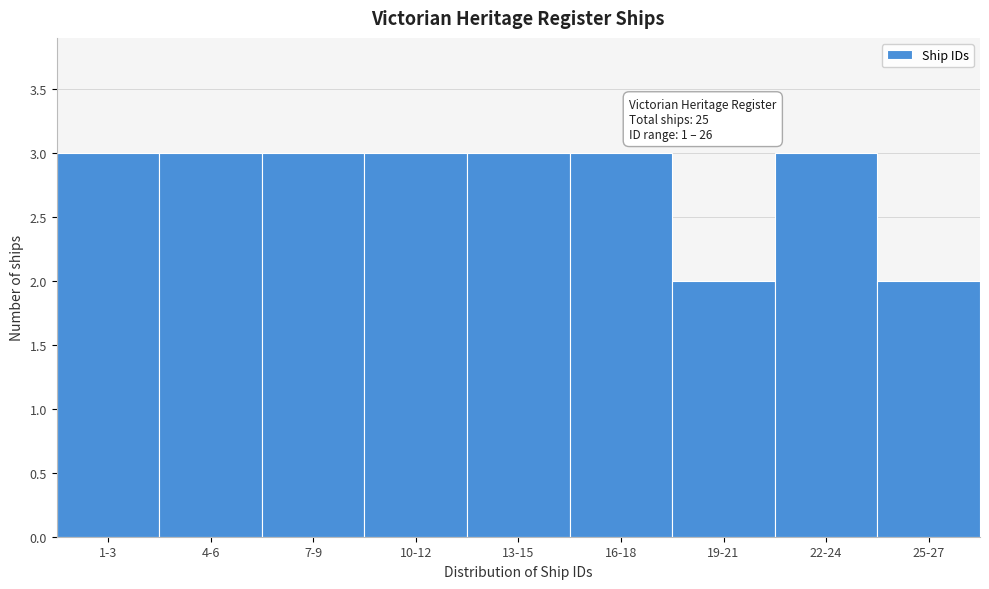

Reading left to right, what are all the values shown in this chart?

3	3	3	3	3	3	2	3	2